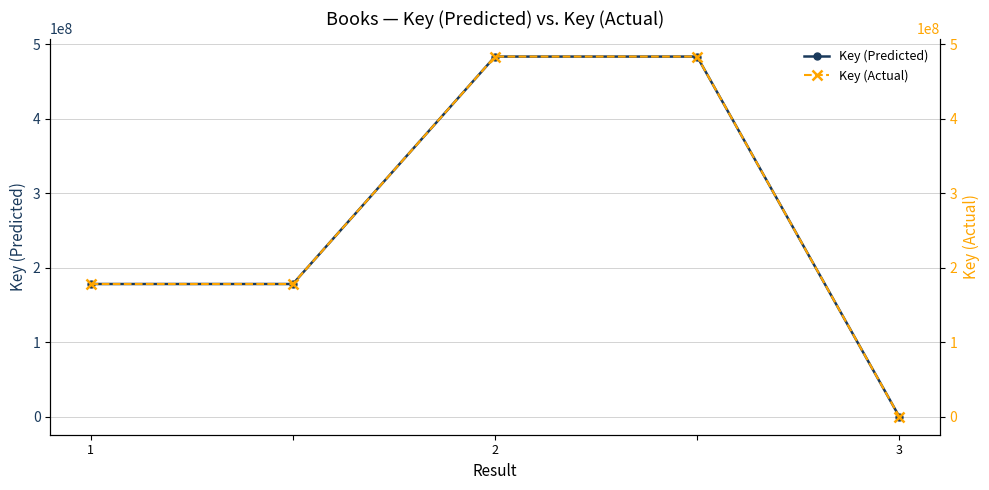

True or false: Key (Predicted) has more than 1 interior local peaks.

False